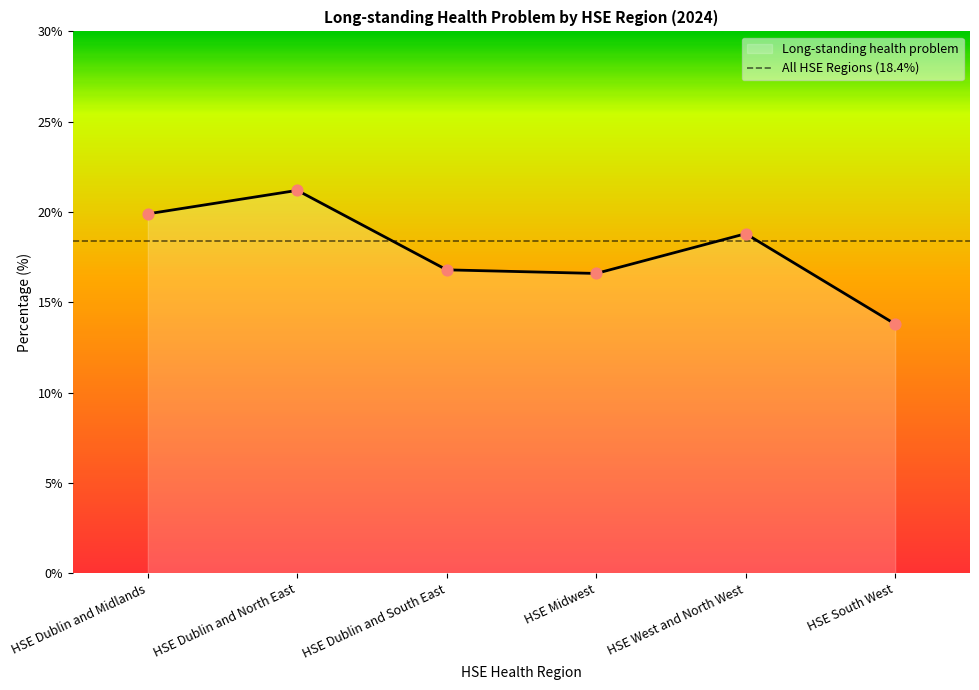

Which has a higher value, HSE Dublin and South East or HSE West and North West?

HSE West and North West